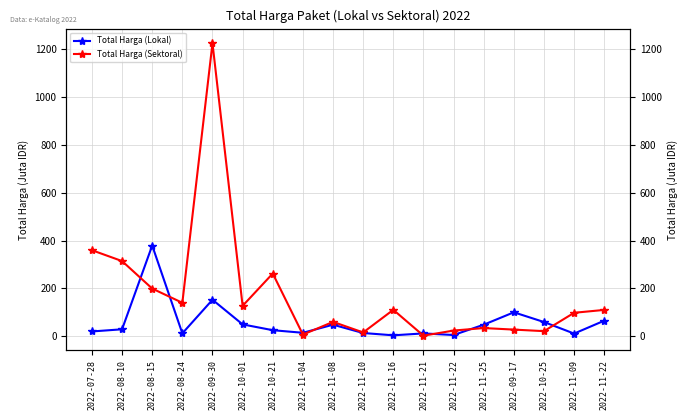

True or false: Total Harga (Lokal) and Total Harga (Sektoral) cross at least once.

True